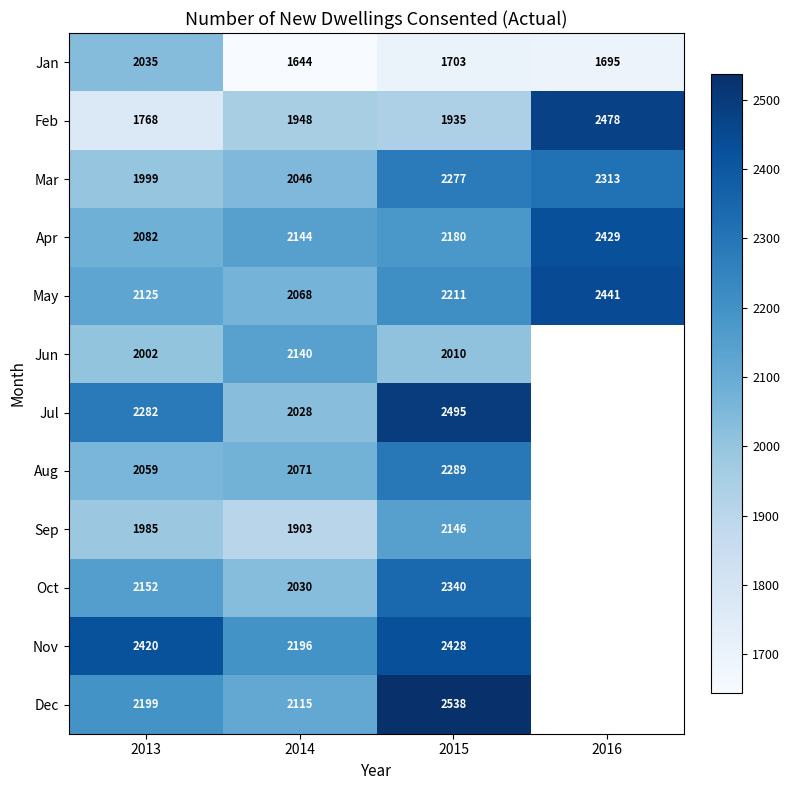

What is the sum of all Feb values?

8129